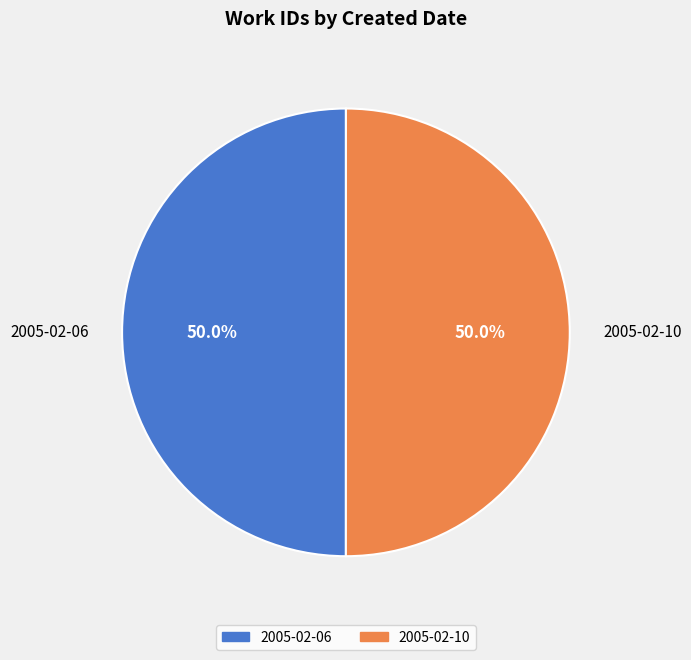

How much of the chart is everything except 2005-02-10?

50.0%